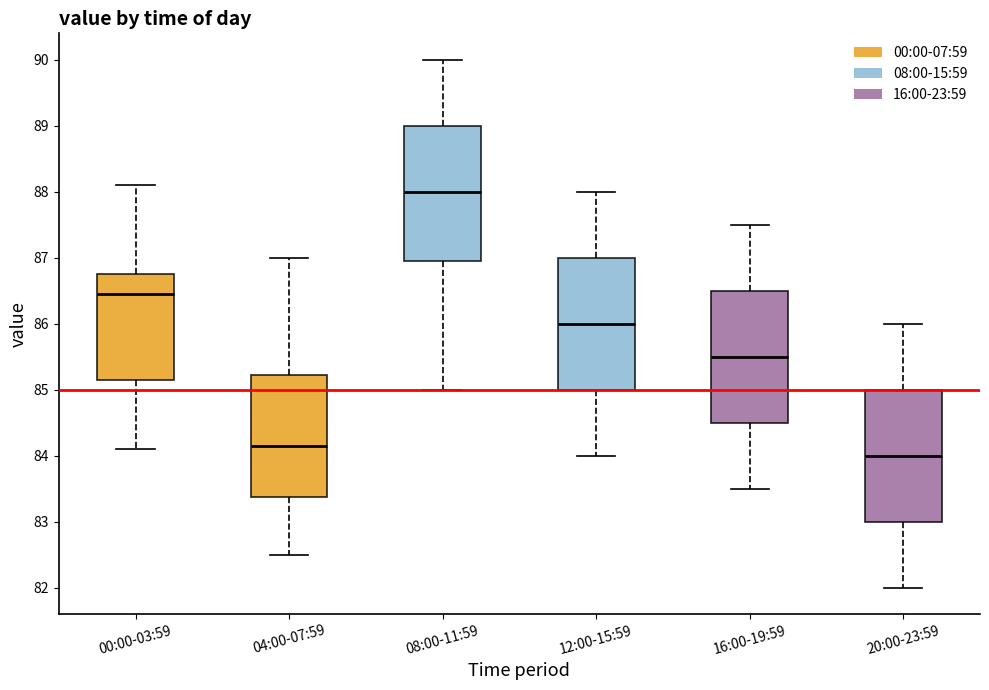

Where does the lower whisker of the box for 04:00-07:59 end on the y-axis? The values are not printed on the chart, so give them approximately, as read against the axis.

82.5